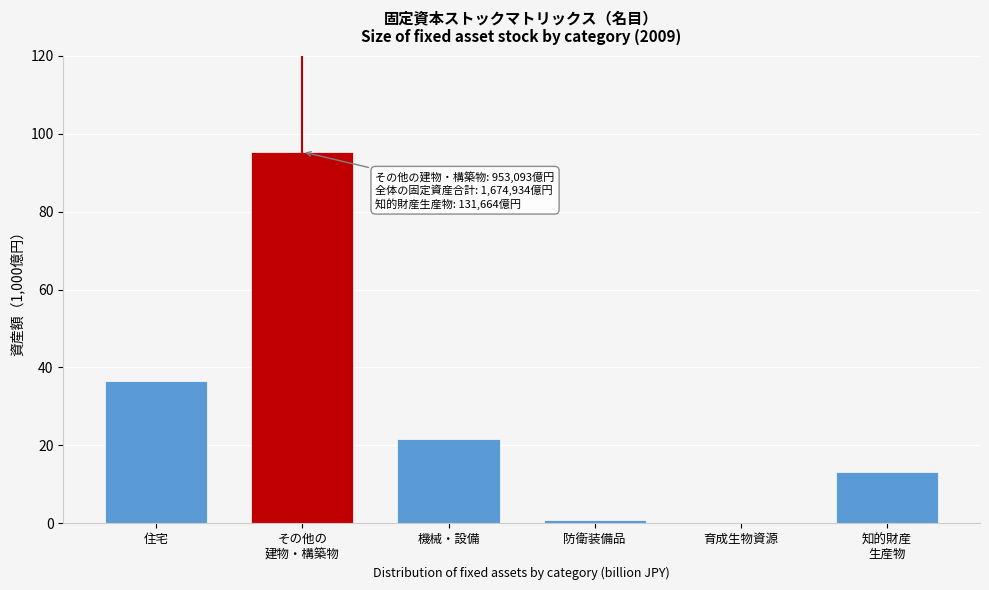

The value at 住宅 is 36.5. True or false?

True